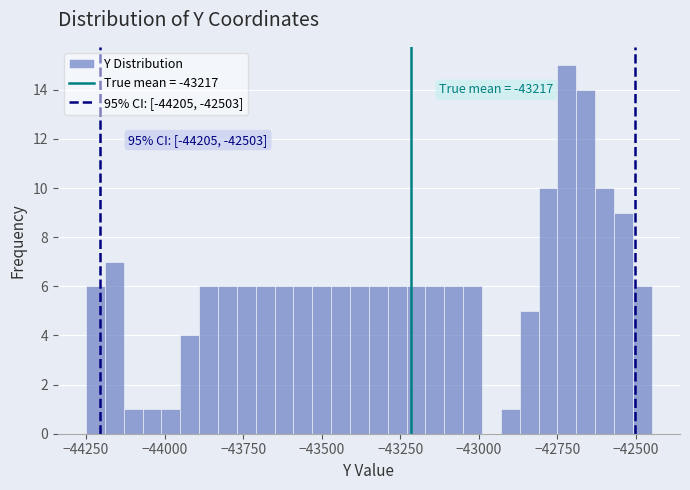

Around what value on the x-axis is the tallest bar? Give the approximate position of its centre, as read against the axis.

-42700